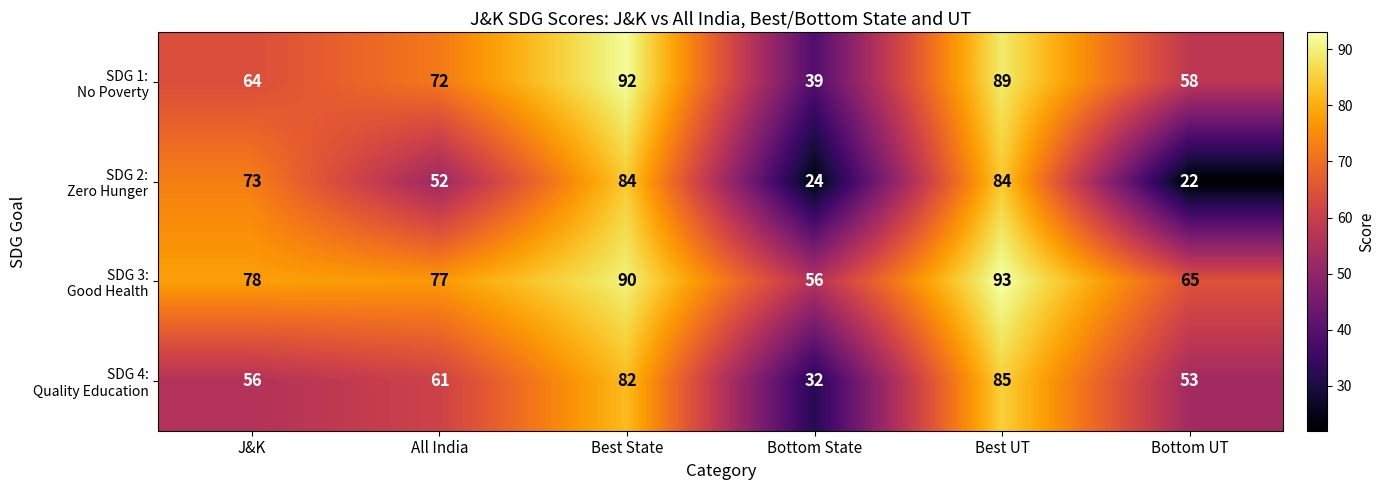

How many categories are shown in the chart?

6